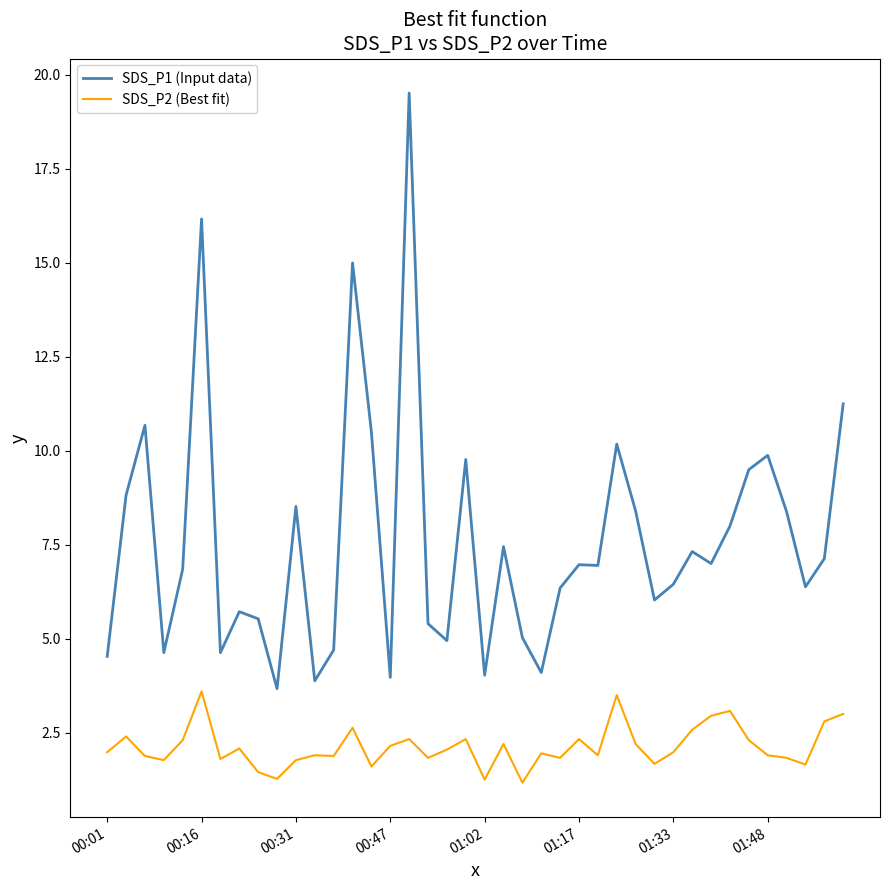

Which series has the largest total across all categories?

SDS_P1 (Input data)